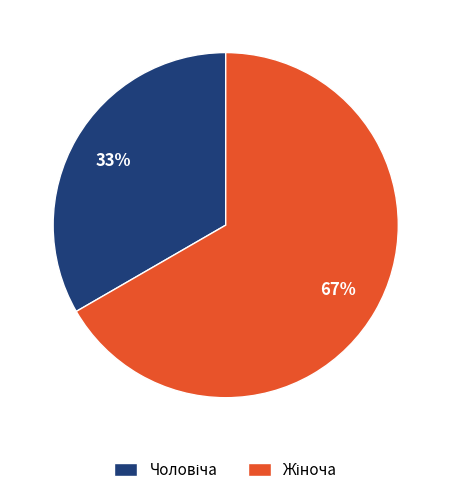

To the nearest percent, what is the average slice percentage?

50%